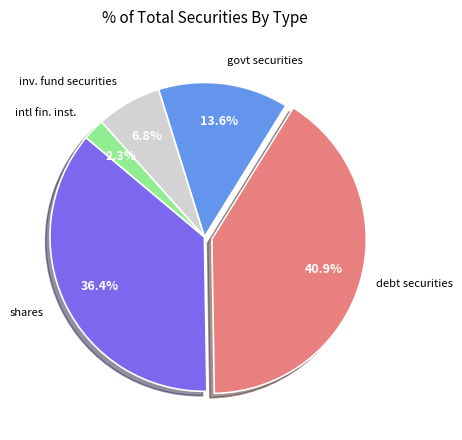

How many slices are in this pie chart?

5